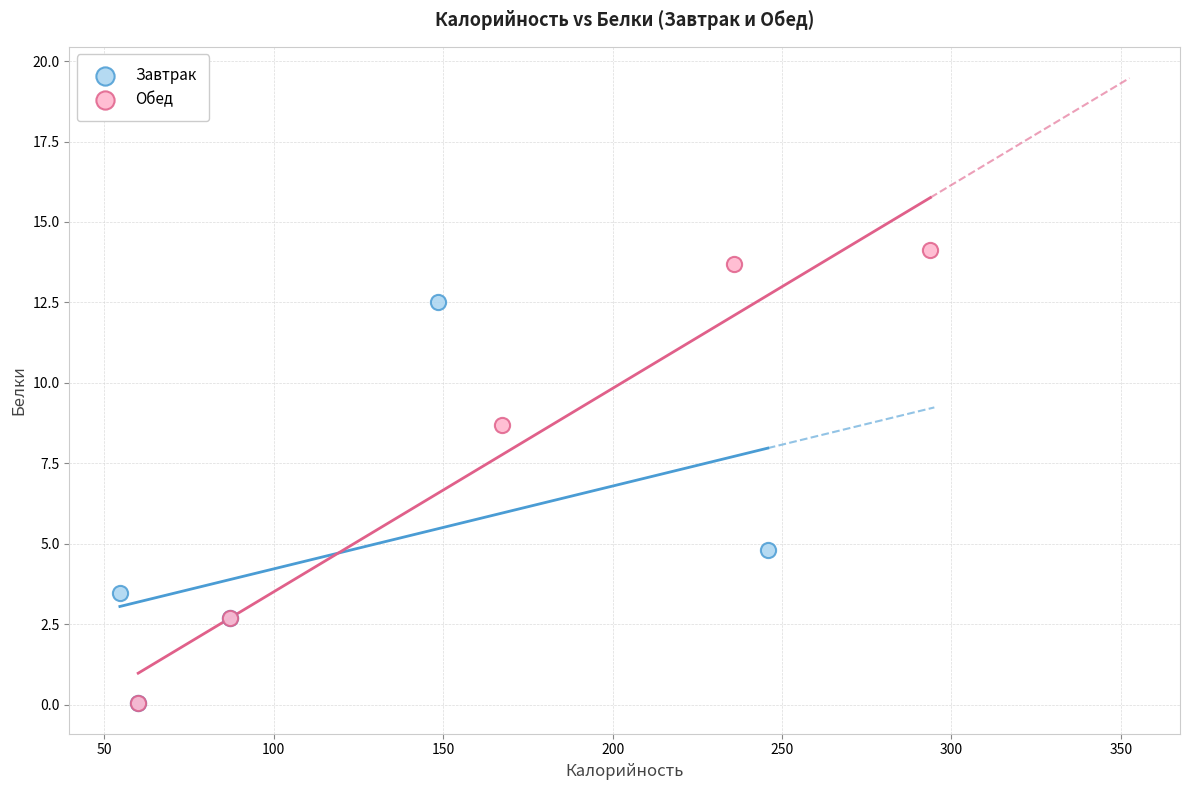

What are all the series names shown in the legend?

Завтрак, Обед